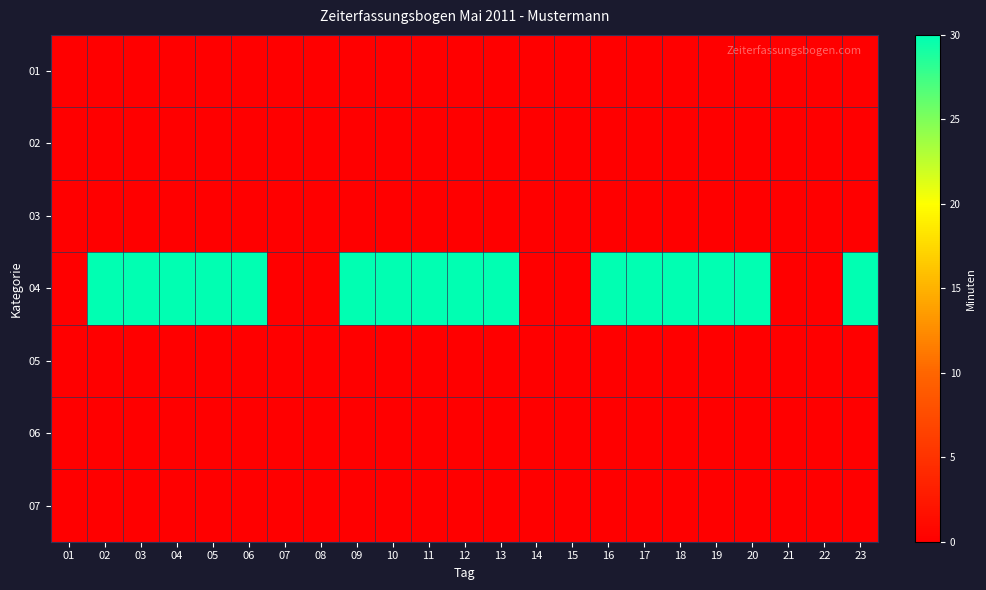

Reading left to right, extract all data points from this chart.

01: 01=0	02=0	03=0	04=0	05=0	06=0	07=0	08=0	09=0	10=0	11=0	12=0	13=0	14=0	15=0	16=0	17=0	18=0	19=0	20=0	21=0	22=0	23=0
02: 01=0	02=0	03=0	04=0	05=0	06=0	07=0	08=0	09=0	10=0	11=0	12=0	13=0	14=0	15=0	16=0	17=0	18=0	19=0	20=0	21=0	22=0	23=0
03: 01=0	02=0	03=0	04=0	05=0	06=0	07=0	08=0	09=0	10=0	11=0	12=0	13=0	14=0	15=0	16=0	17=0	18=0	19=0	20=0	21=0	22=0	23=0
04: 01=0	02=30	03=30	04=30	05=30	06=30	07=0	08=0	09=30	10=30	11=30	12=30	13=30	14=0	15=0	16=30	17=30	18=30	19=30	20=30	21=0	22=0	23=30
05: 01=0	02=0	03=0	04=0	05=0	06=0	07=0	08=0	09=0	10=0	11=0	12=0	13=0	14=0	15=0	16=0	17=0	18=0	19=0	20=0	21=0	22=0	23=0
06: 01=0	02=0	03=0	04=0	05=0	06=0	07=0	08=0	09=0	10=0	11=0	12=0	13=0	14=0	15=0	16=0	17=0	18=0	19=0	20=0	21=0	22=0	23=0
07: 01=0	02=0	03=0	04=0	05=0	06=0	07=0	08=0	09=0	10=0	11=0	12=0	13=0	14=0	15=0	16=0	17=0	18=0	19=0	20=0	21=0	22=0	23=0